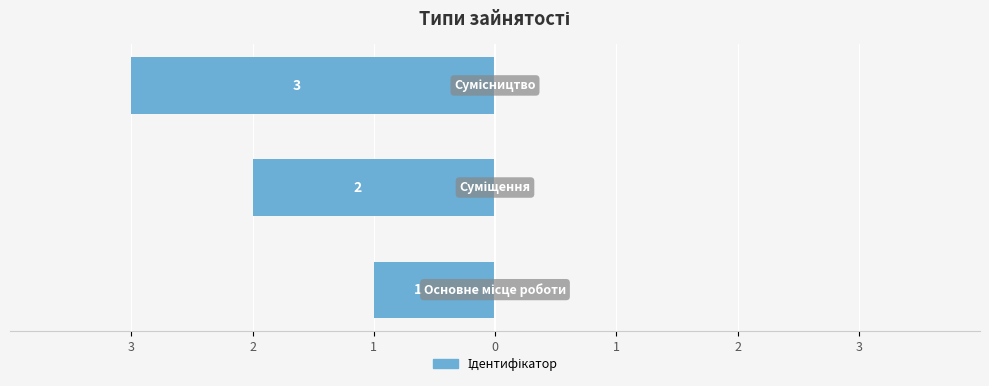

Does the chart contain any negative values?

Yes